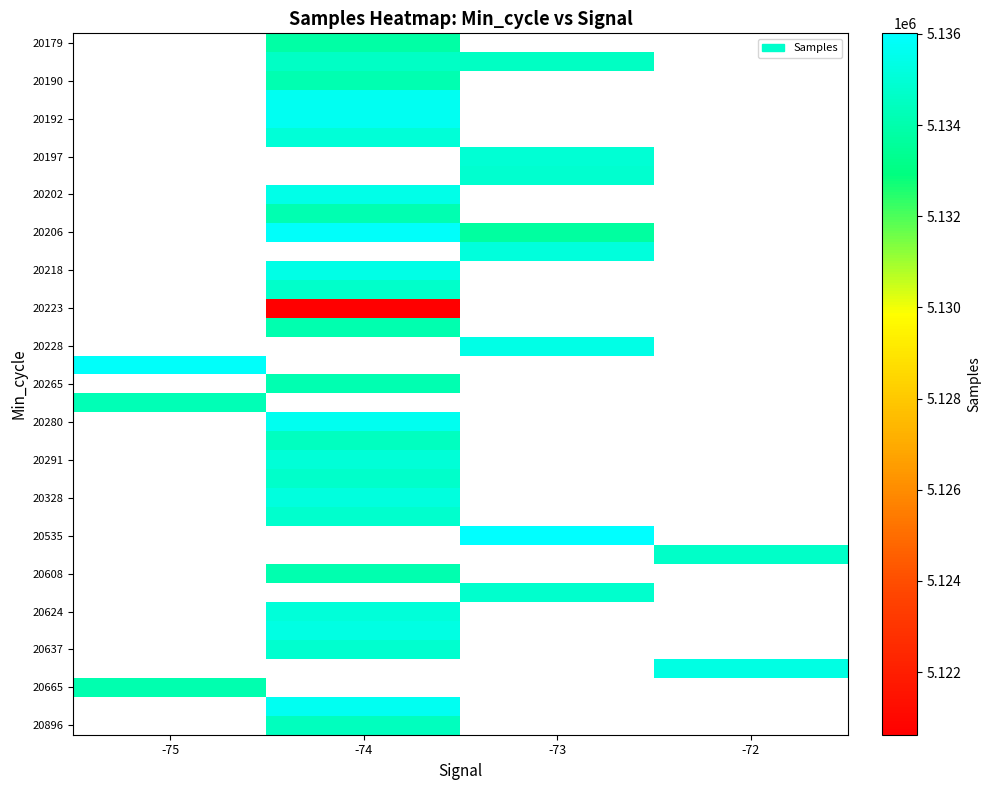

Which has a higher value, -72 or -74?

-74